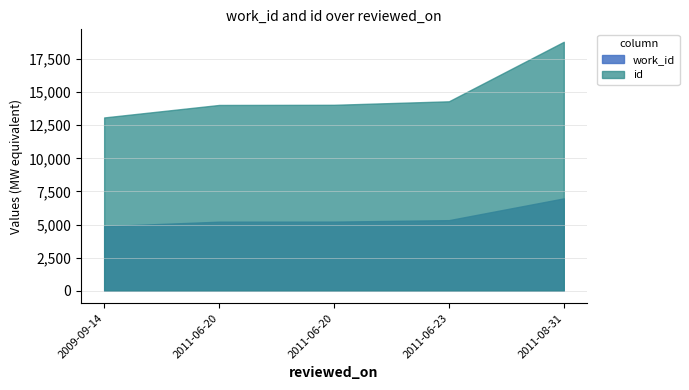

What is the label of the 1st point from the right?

2011-08-31